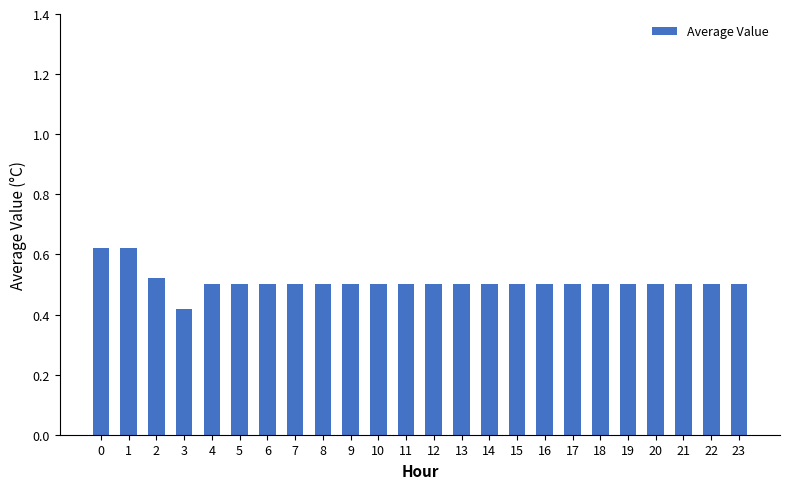

Does the chart contain any negative values?

No